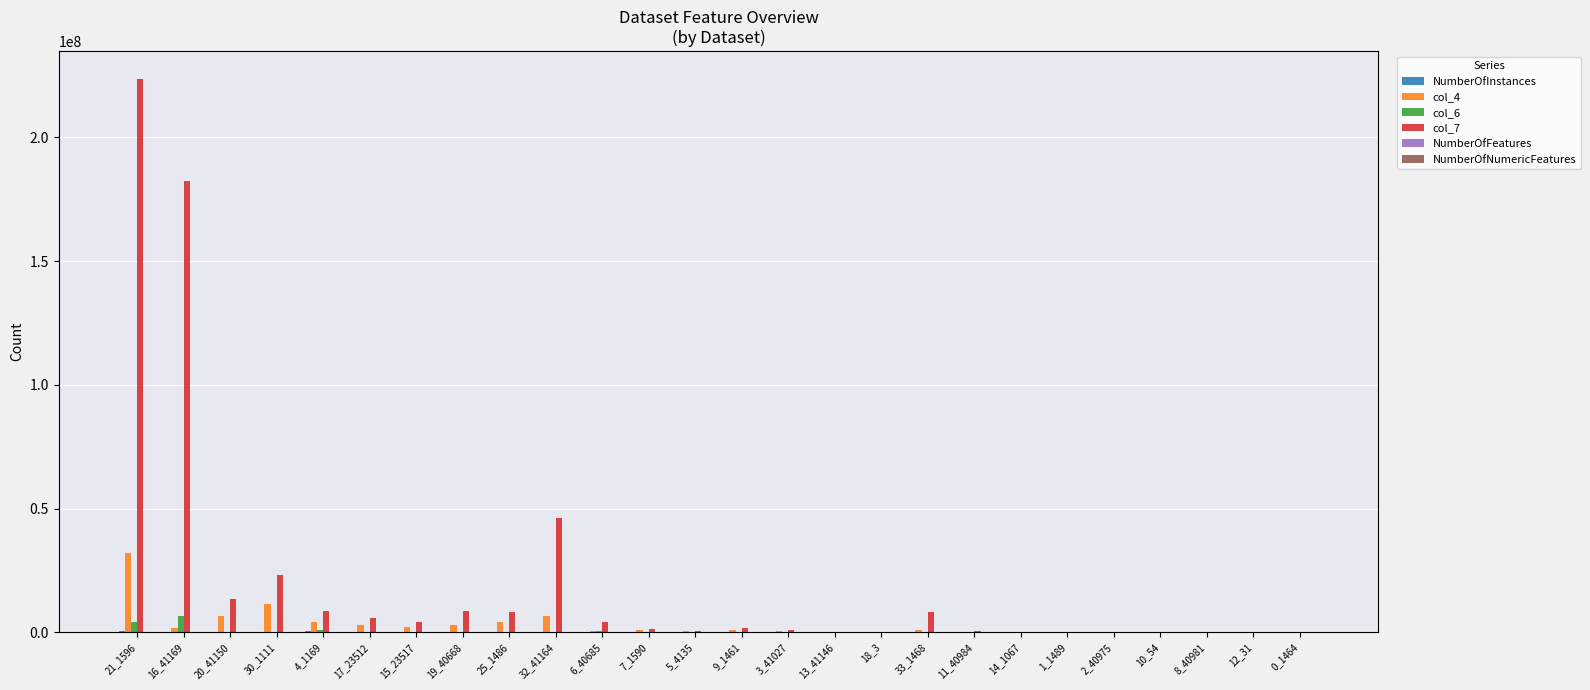

At which category is the sum across all series the highest?

21_1596